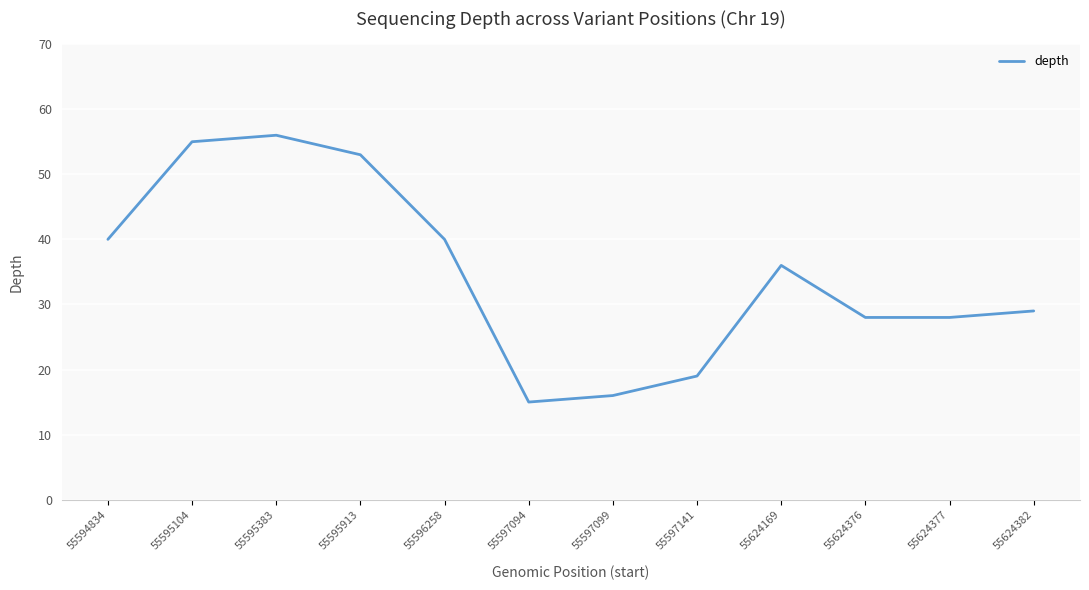

Which category has the lowest value across all series?

55597094